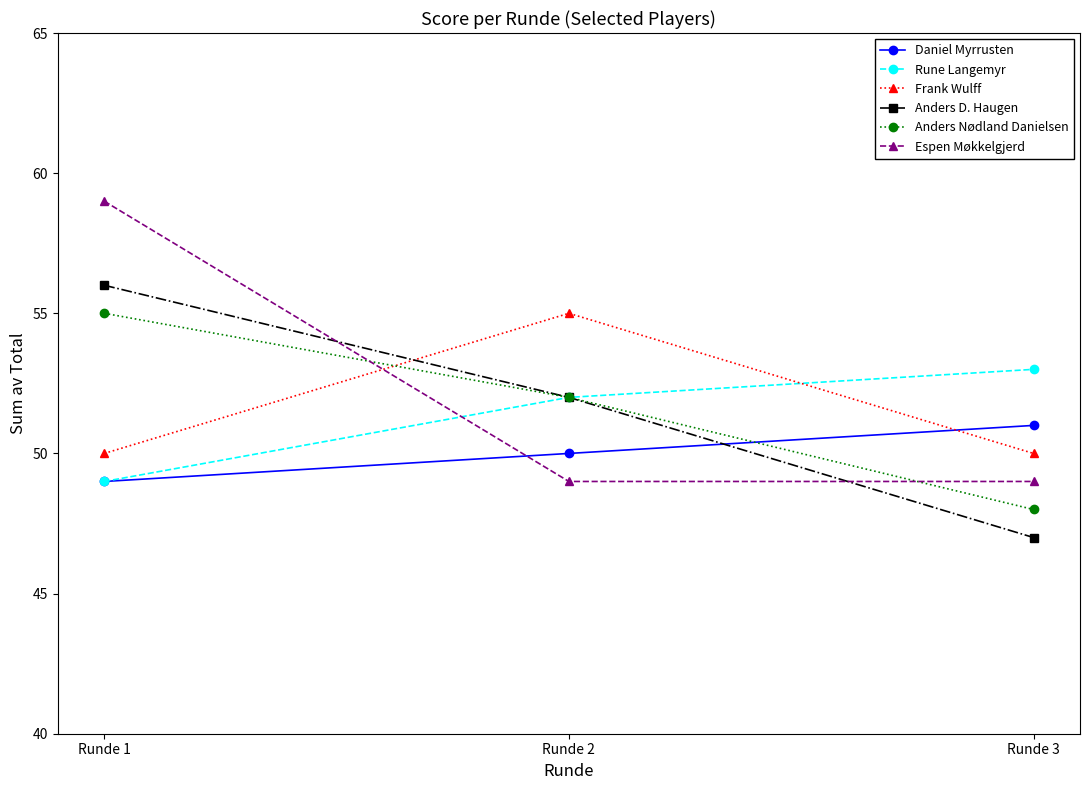

How many lines are shown in the chart?

6